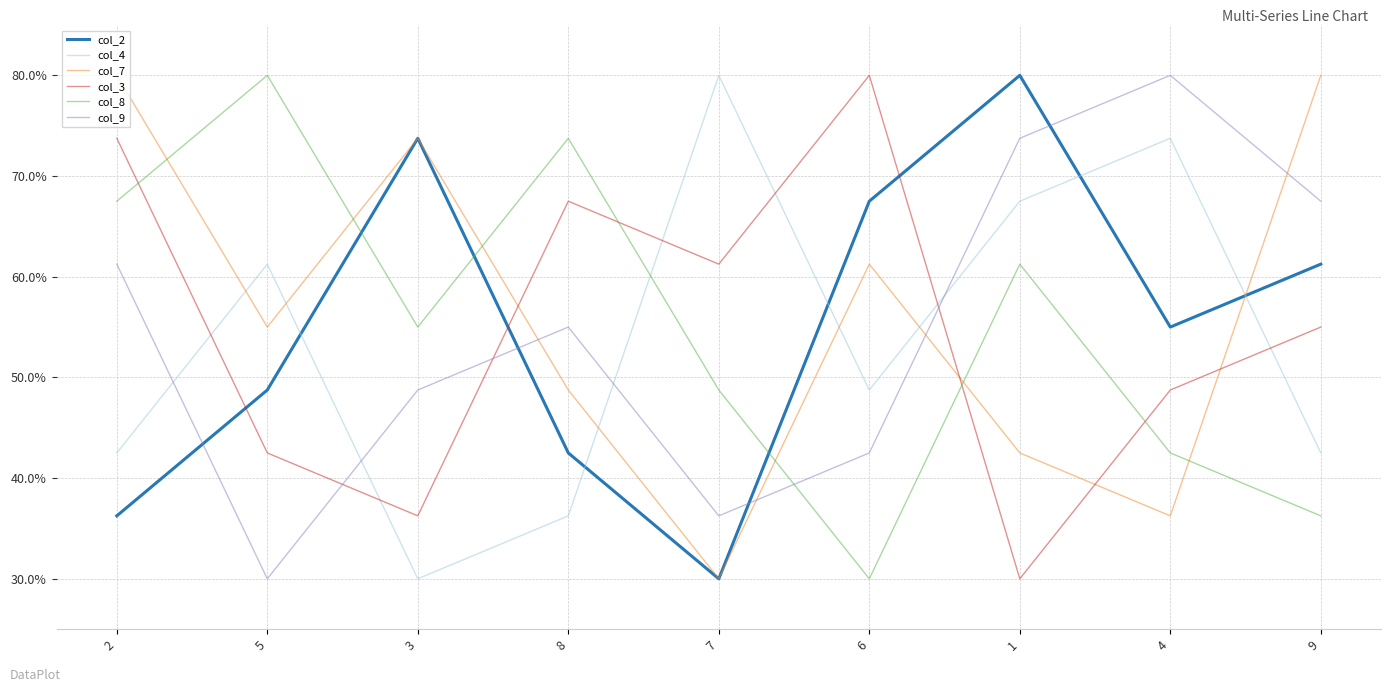

The value of col_8 at 2 is 94.3. True or false?

False